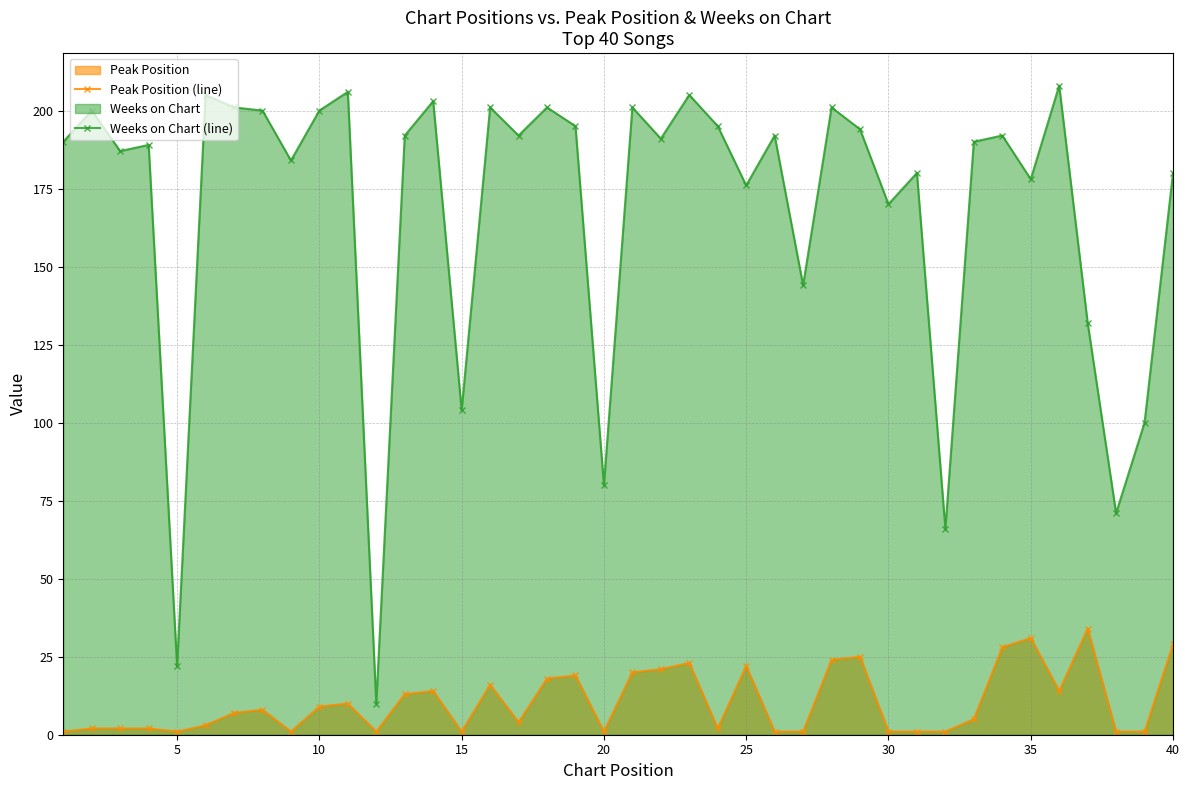

Rank the series by their maximum value, from highest to lowest.

Weeks on Chart (line), Peak Position (line)